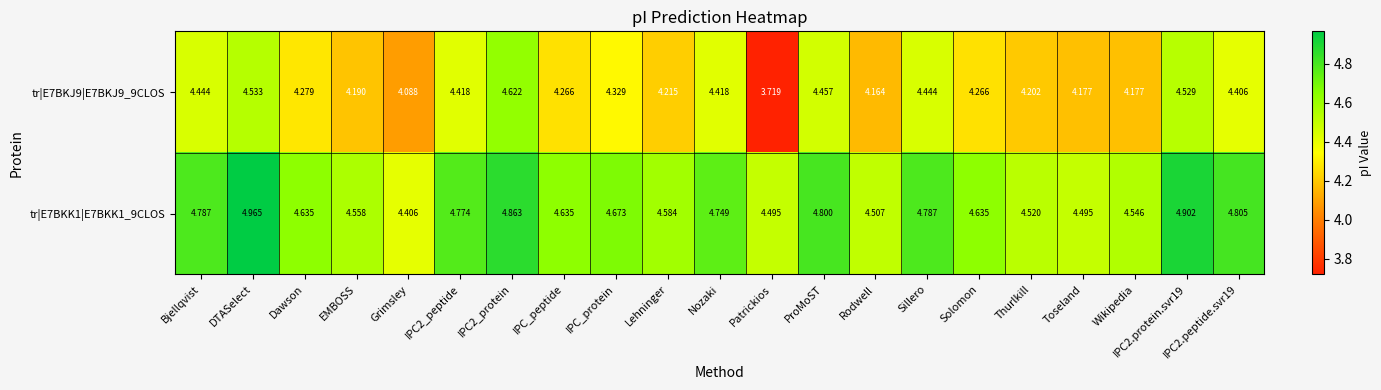

At which label does tr|E7BKJ9|E7BKJ9_9CLOS first exceed 4?

Bjellqvist